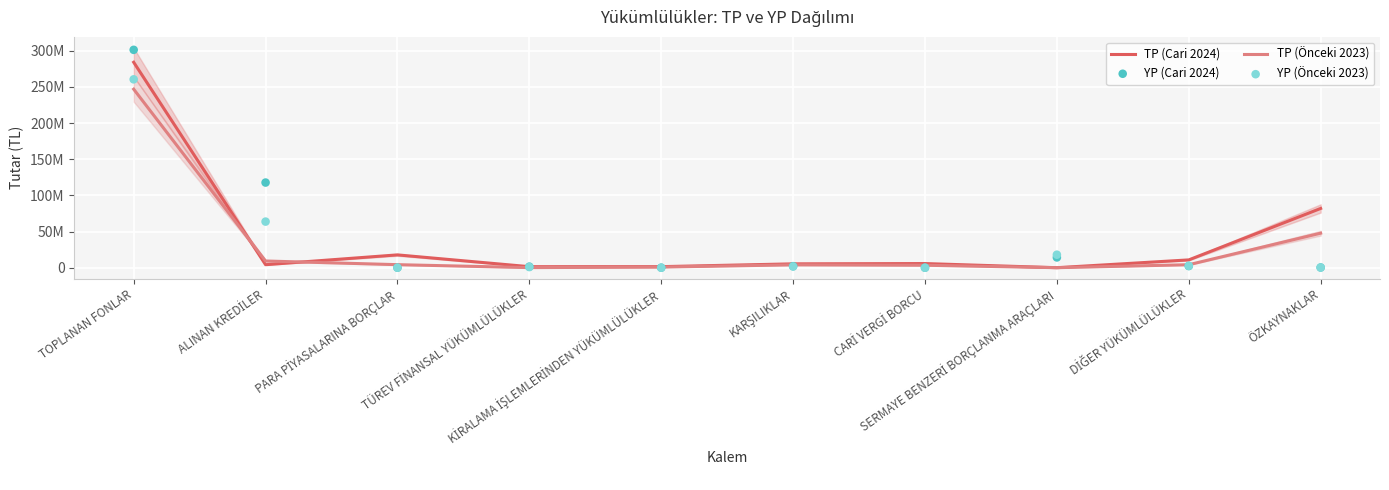

At which category is the sum across all series the highest?

TOPLANAN FONLAR